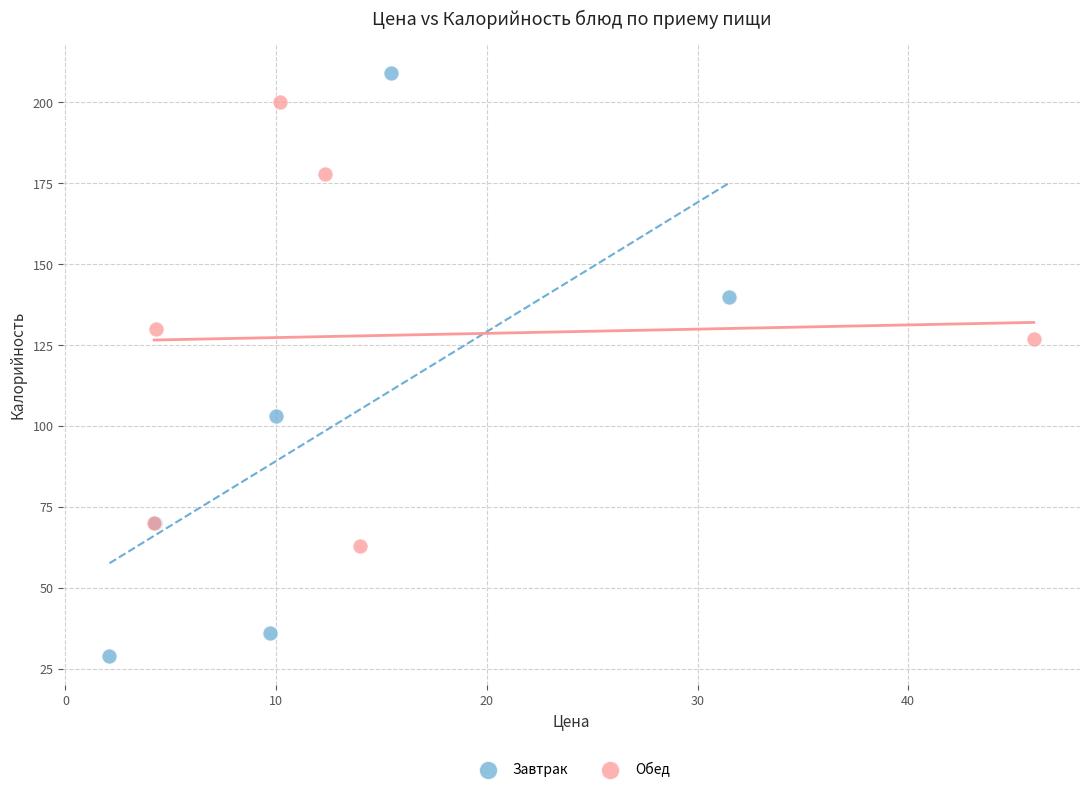

Which series contains the highest Y value?

Завтрак